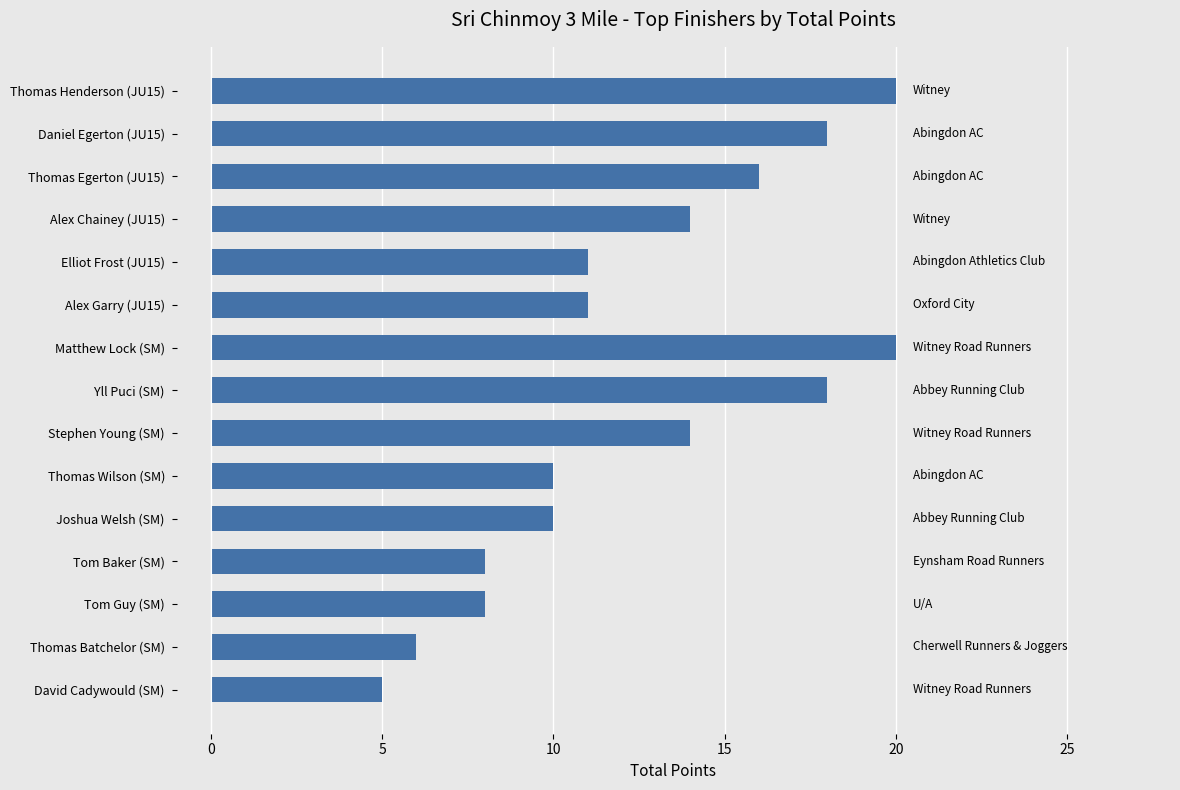

Are the bars horizontal?

Yes